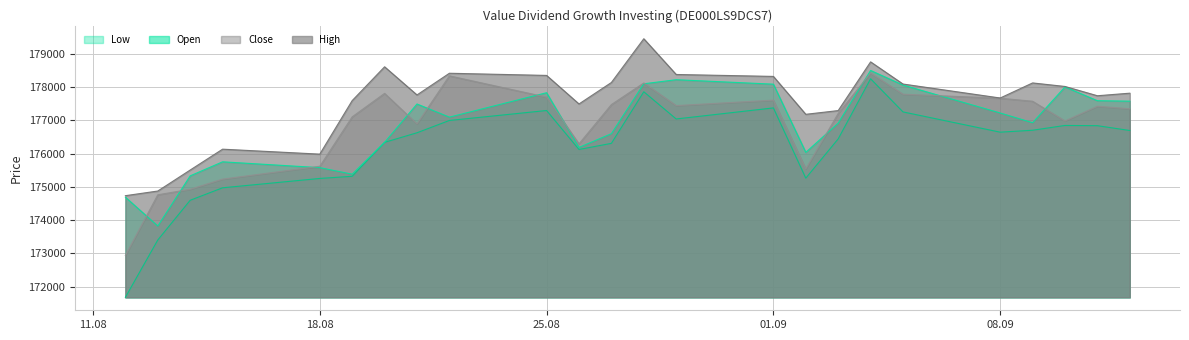

How many lines are shown in the chart?

4